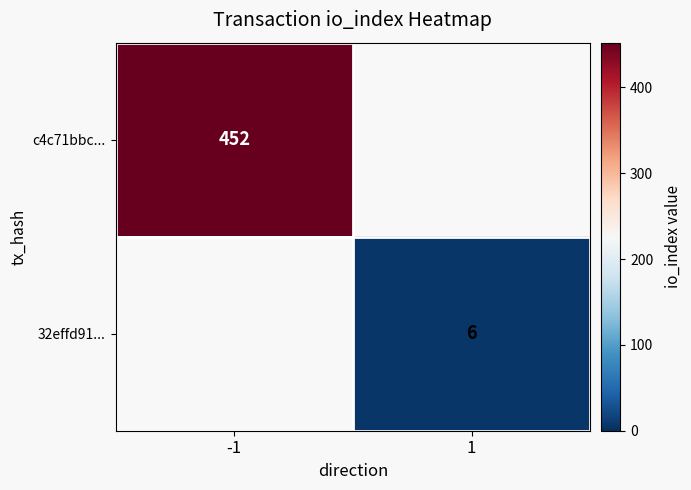

At how many categories does at least one series exceed 425?

1